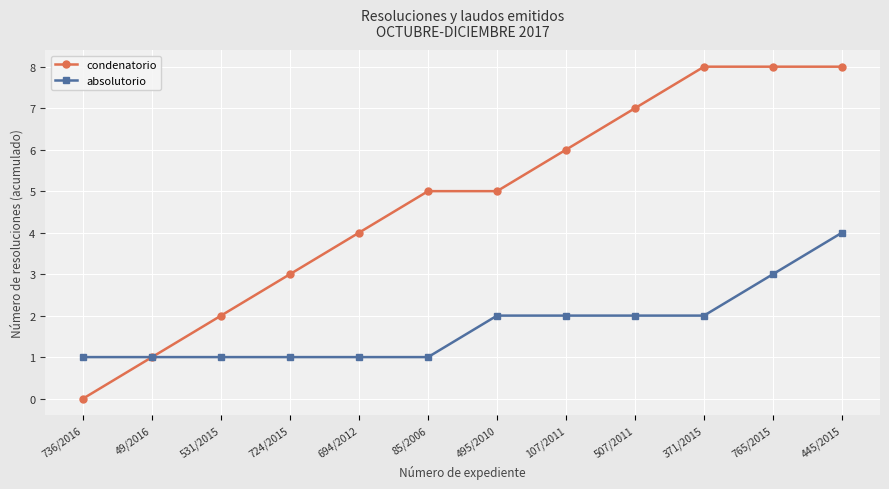

What position from the right is 507/2011?

4